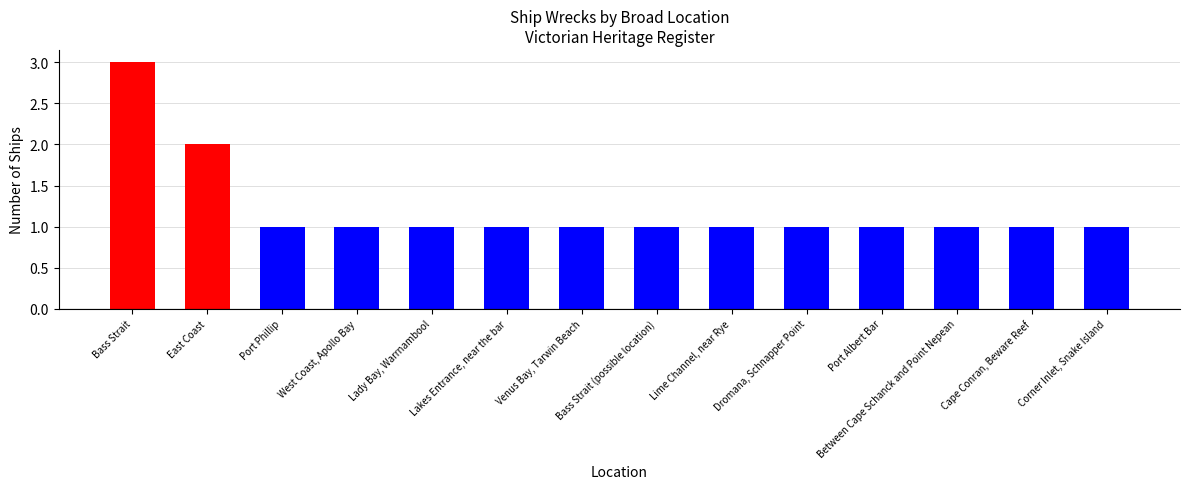

List the labels in order of value, largest first.

Bass Strait, East Coast, Port Phillip, West Coast, Apollo Bay, Lady Bay, Warrnambool, Lakes Entrance, near the bar, Venus Bay, Tarwin Beach, Bass Strait (possible location), Lime Channel, near Rye, Dromana, Schnapper Point, Port Albert Bar, Between Cape Schanck and Point Nepean, Cape Conran, Beware Reef, Corner Inlet, Snake Island